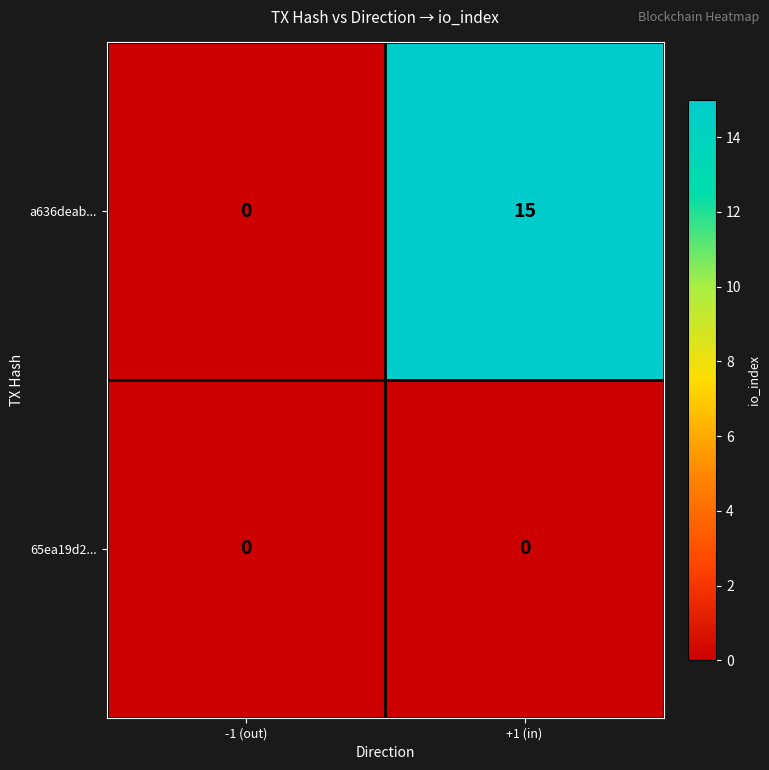

Reading left to right, what are all the values shown in this chart?

a636deab...: -1 (out)=0	+1 (in)=15
65ea19d2...: -1 (out)=0	+1 (in)=0